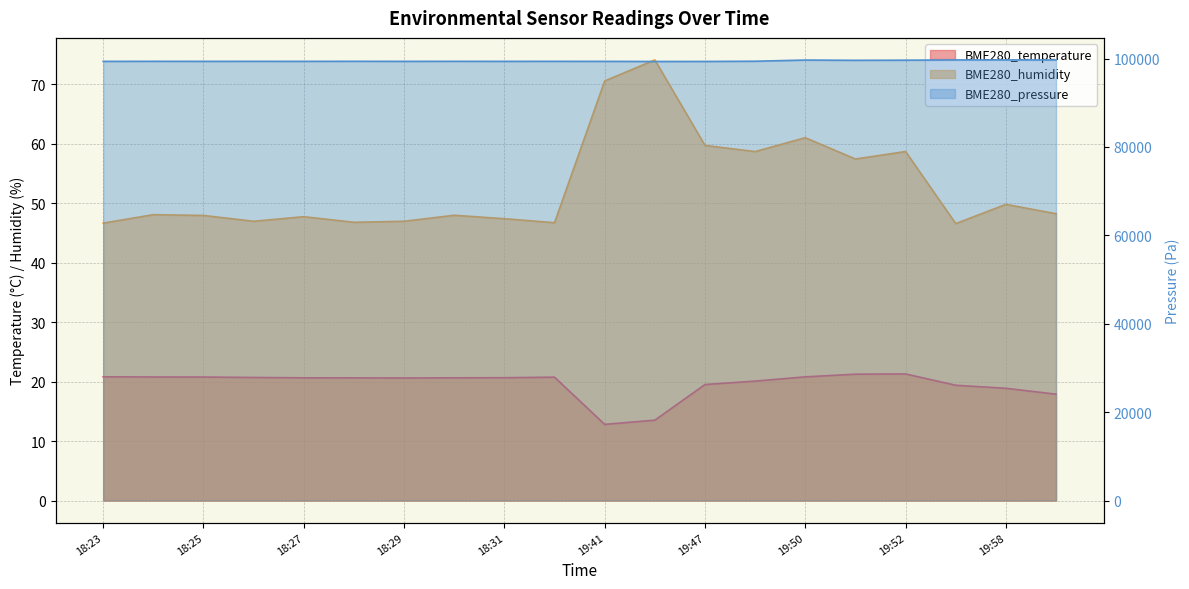

At which label does BME280_humidity first exceed 48?

18:24